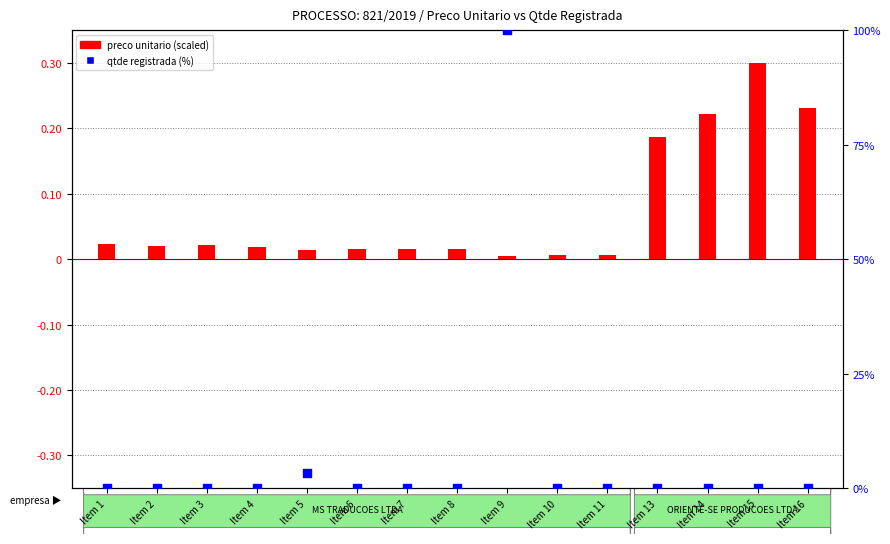

What is the total value across all series at Item 5?

3.3